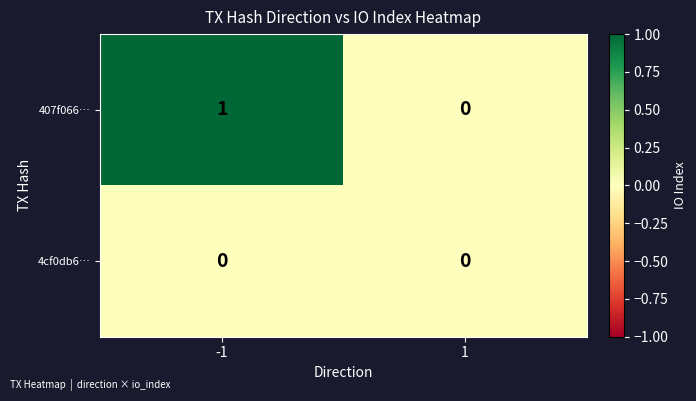

How many distinct data groups are displayed?

2